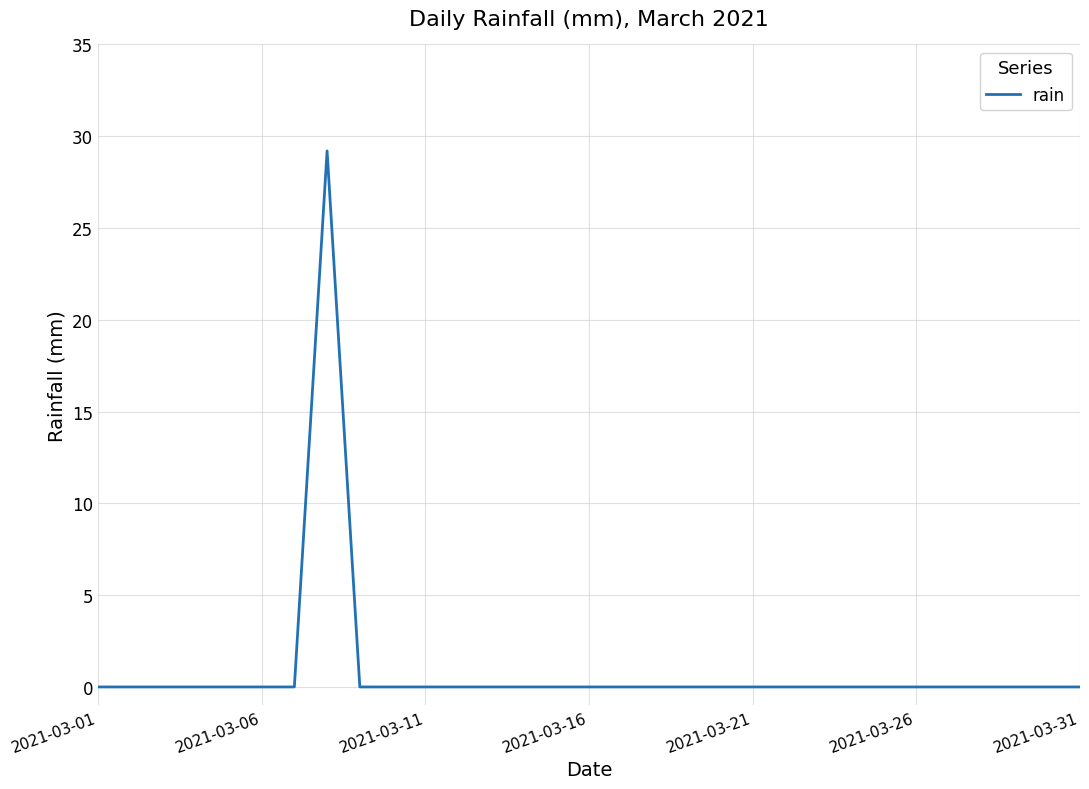

What is the greatest value displayed?

29.2